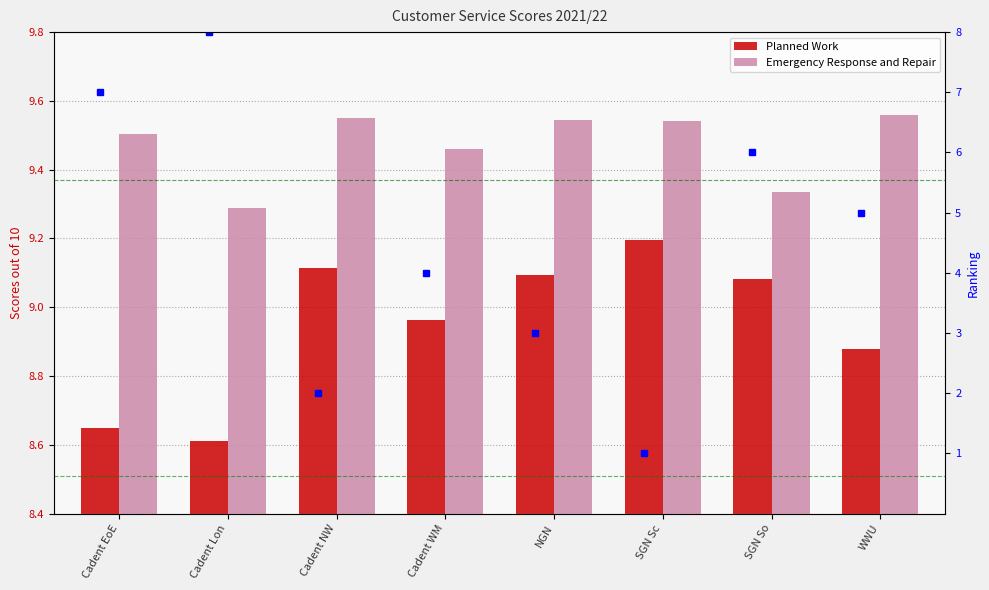

Where does the Planned Work series first go above 9?

Cadent NW